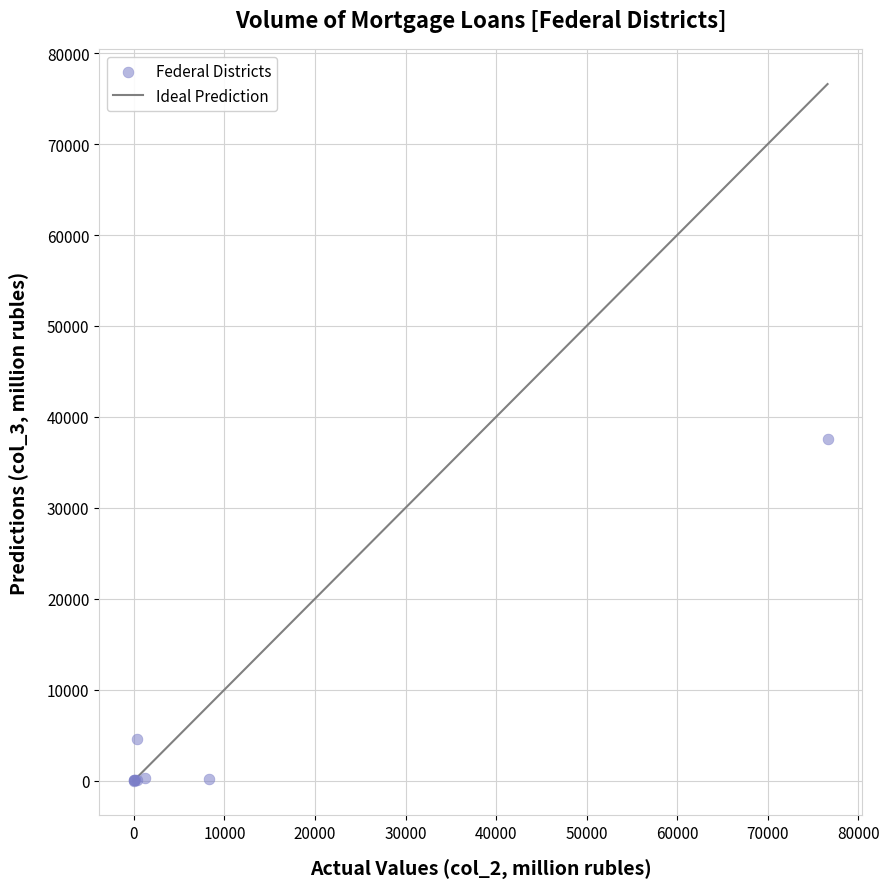

What Y value in the scatter plot is closest to 18810?

4607